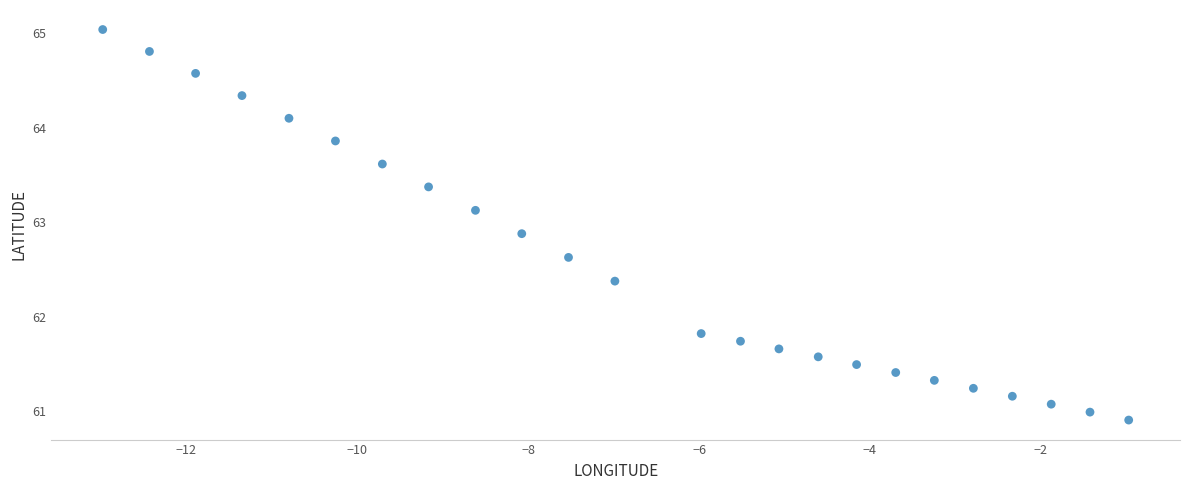

What Y value in the scatter plot is closest to 62?

61.8